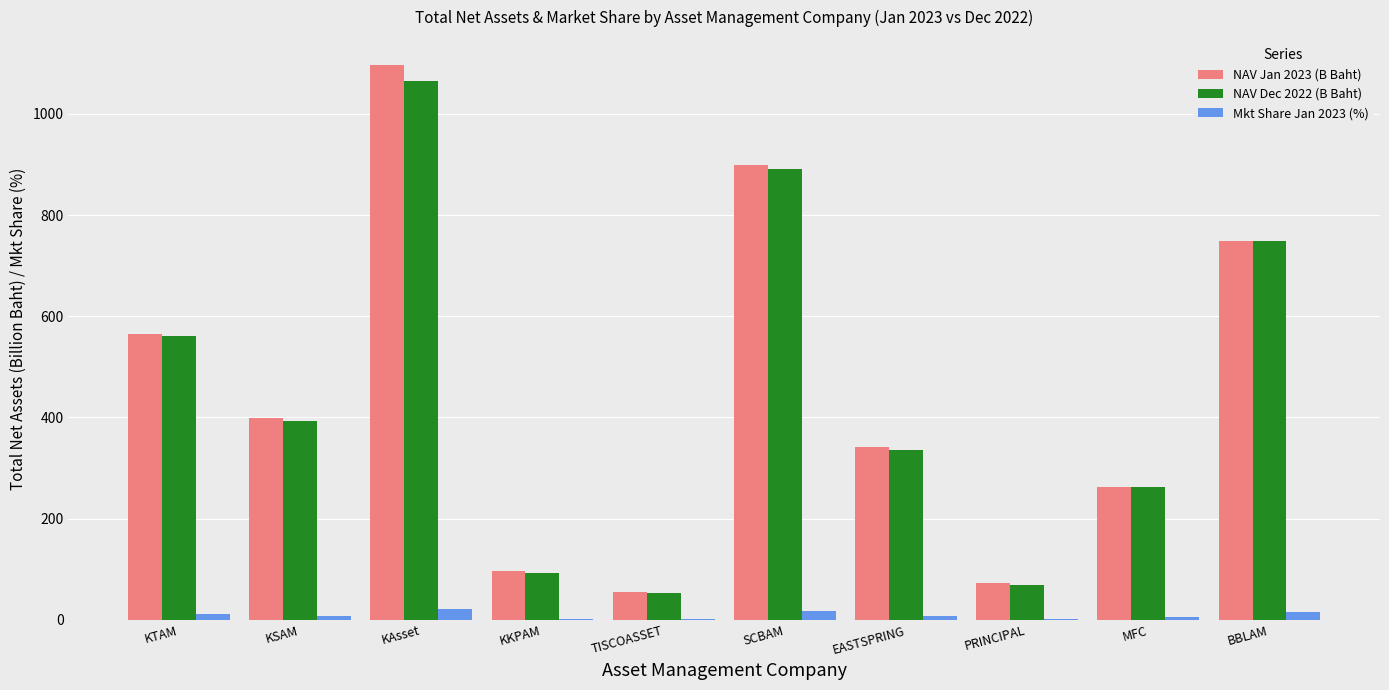

Is the value of Mkt Share Jan 2023 (%) at KAsset greater than the value of NAV Jan 2023 (B Baht) at KSAM?

No